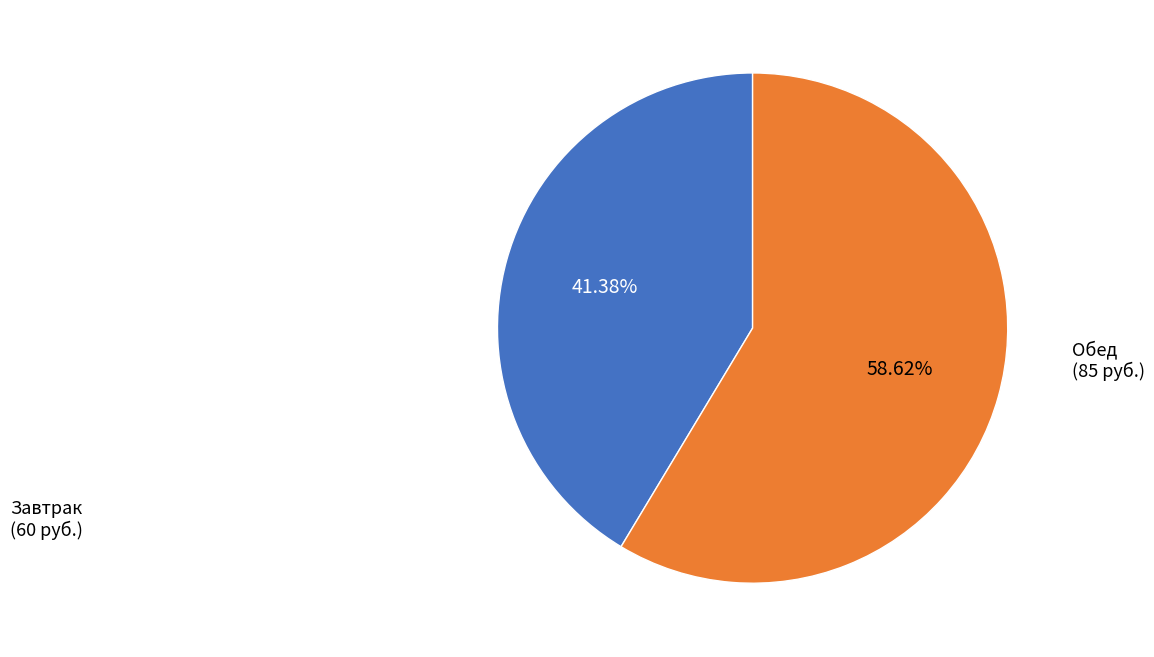

Is there a majority slice in this chart?

Yes